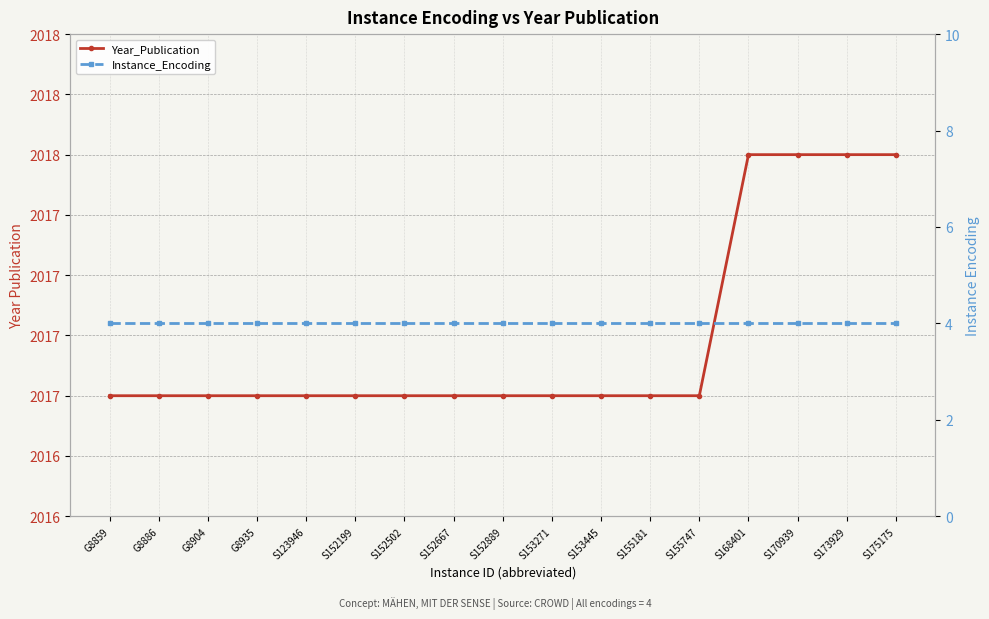

At which category is the sum across all series the highest?

S168401